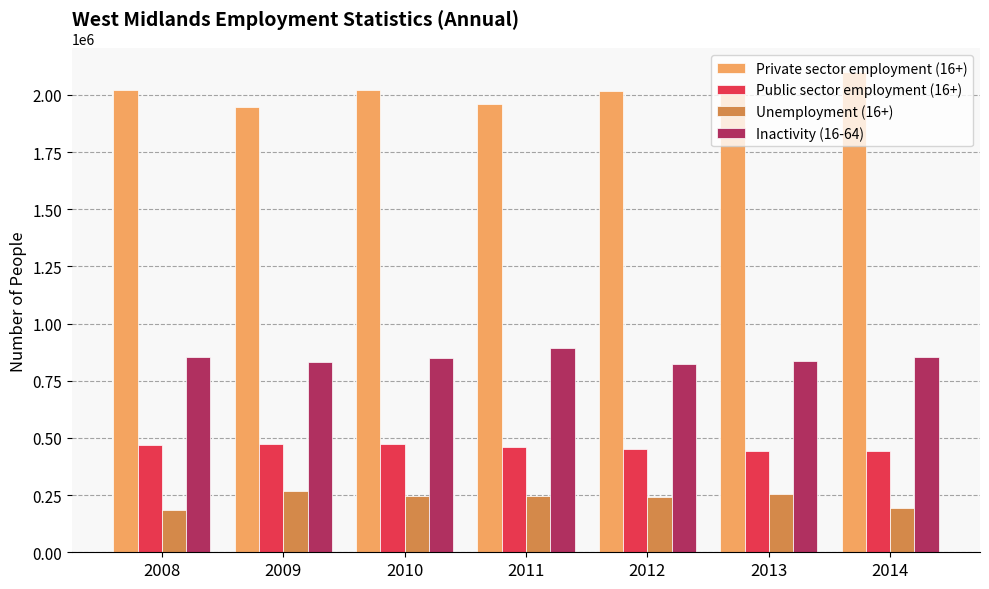

Is the value of Inactivity (16-64) at 2012 greater than the value of Unemployment (16+) at 2012?

Yes